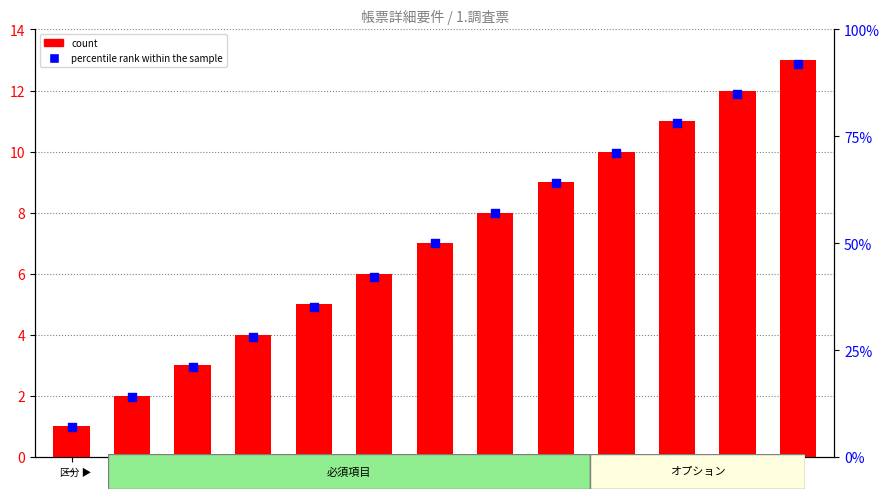

Which series has the widest spread of Y values?

percentile rank within the sample